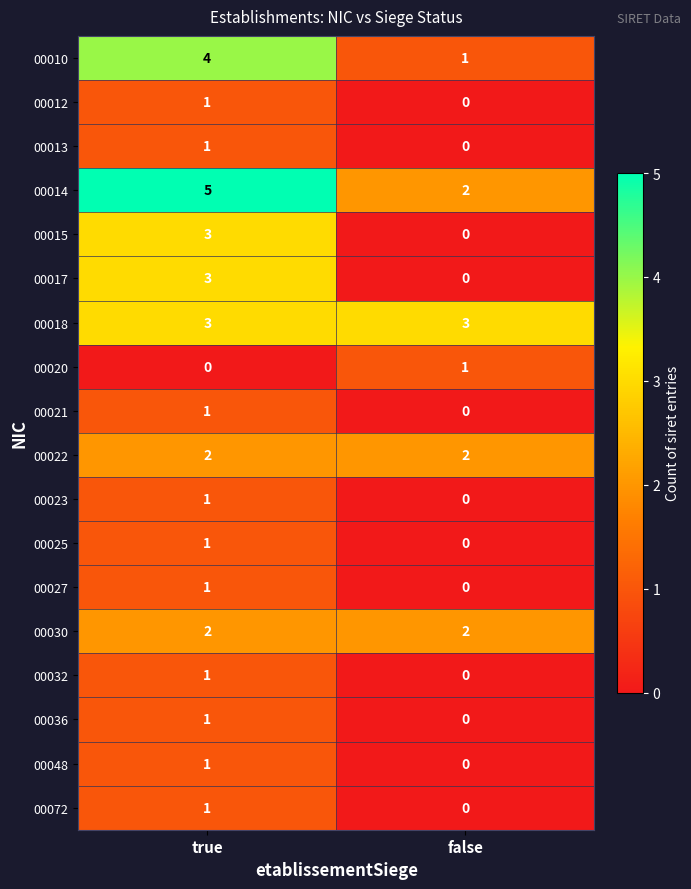

At which label is 00021 closest to 0?

false